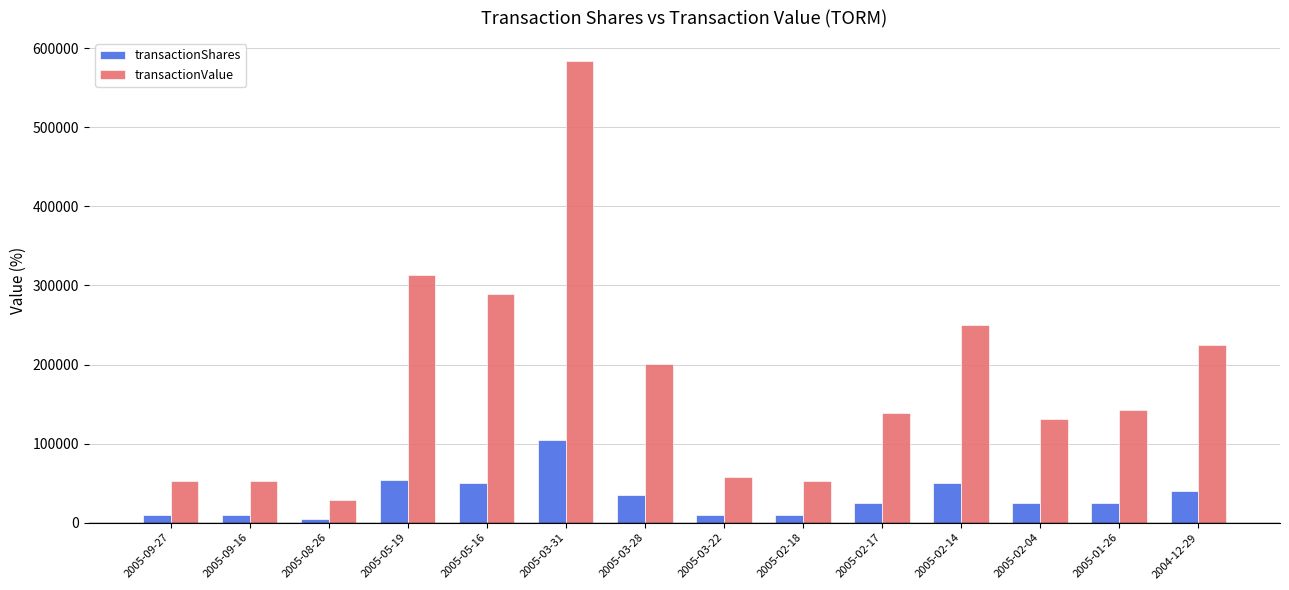

List the series in order of their peak value, lowest first.

transactionShares, transactionValue